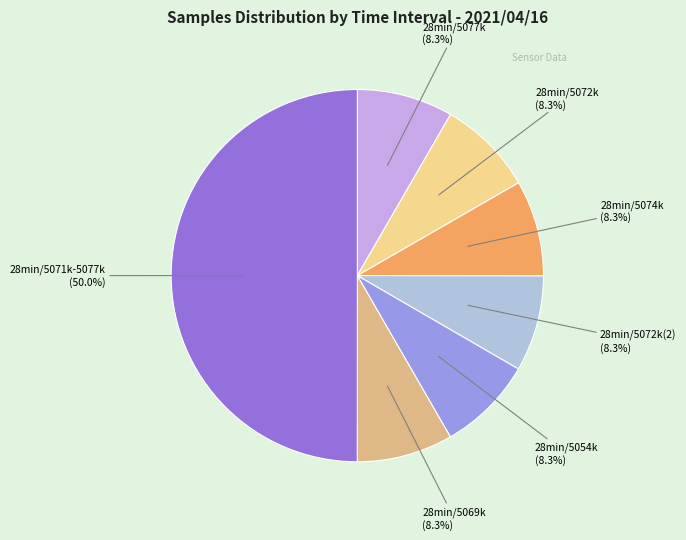

How many segments does this pie chart have?

7